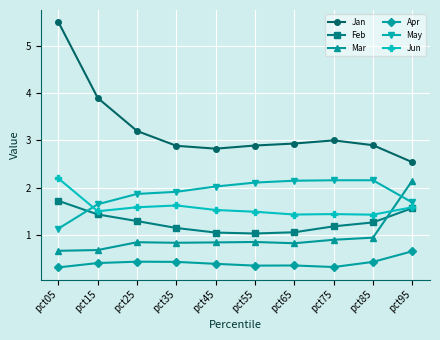

How many lines are shown in the chart?

6